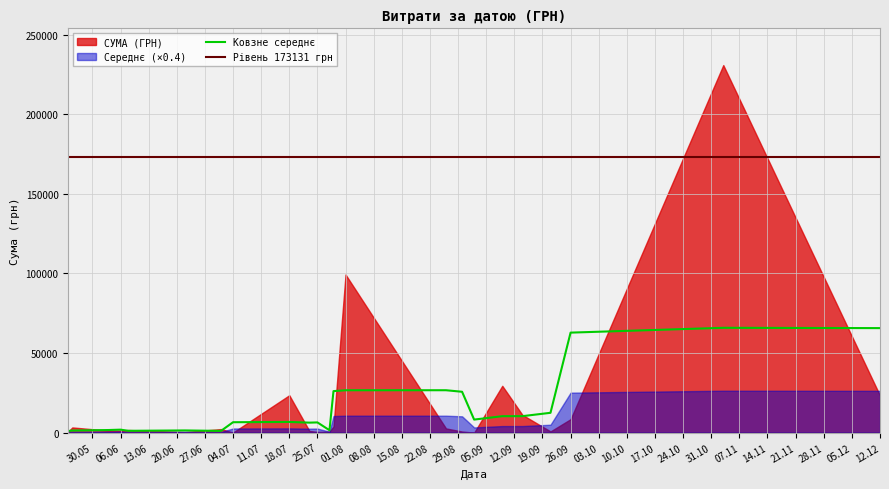

Reading left to right, list all the values displayed in this chart.

8030.0	3670.0	11602.0	230842.2	5005.1	3463.3	782.0	126.5	31.6	364.4	126.5	31.6	4097.3	178.0	6244.4	29427.2	17.4	710.8	1068.8	1373.5	222.1	99317.7	3878.2	673.0	470.0	1080.7	750.0	22752.0	98.6	1258.0	377.0	605.0	373.0	1664.0	1171.2	126.0	1296.0	2806.5	470.0	730.8